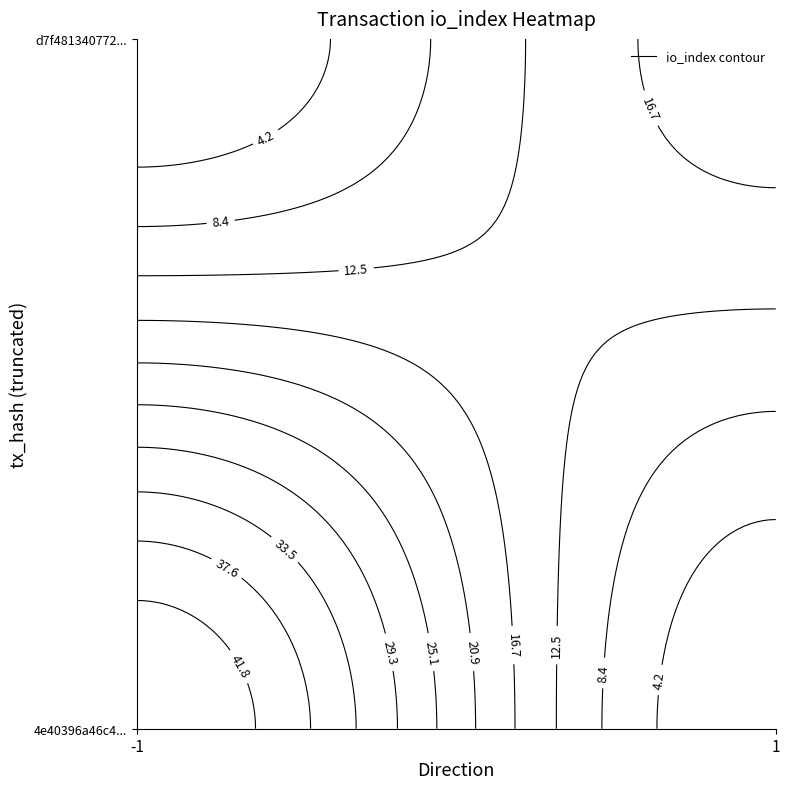

The value of 4e40396a46c4160a1e01f131b44351a959e6afb at direction is -1.6. True or false?

False